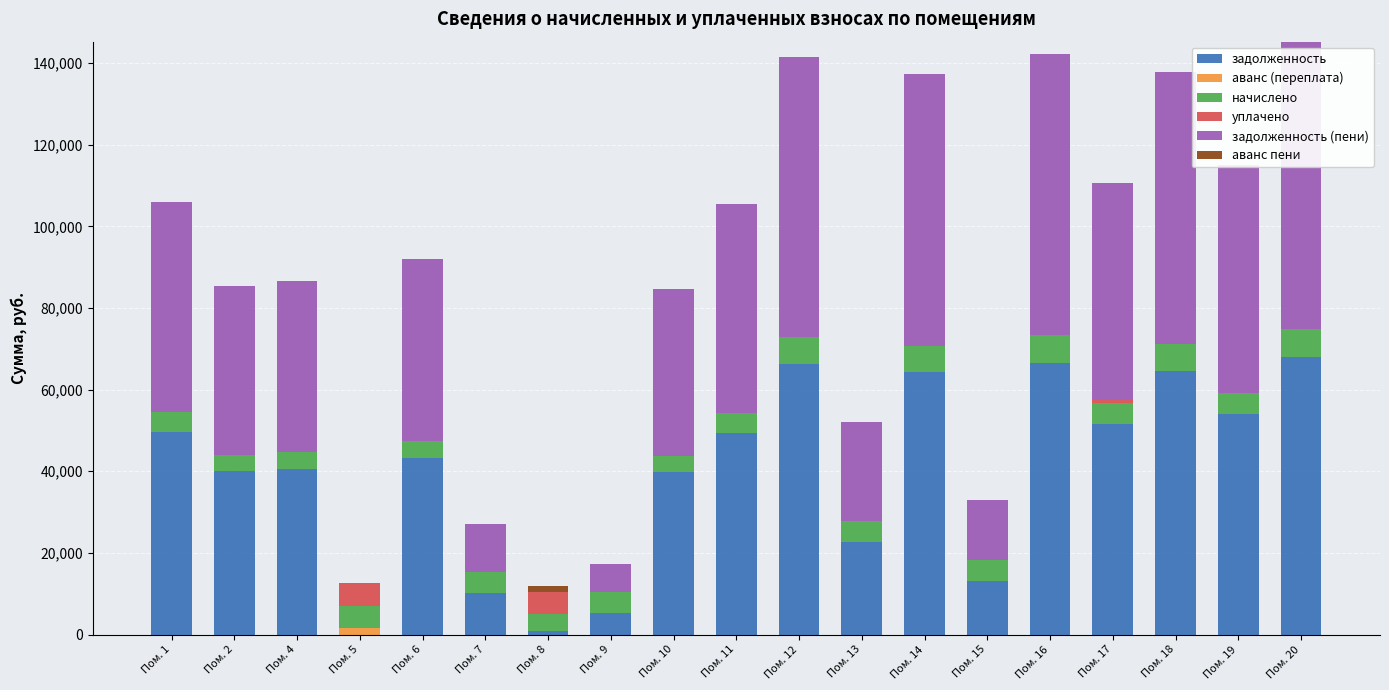

What is the value of the задолженность bar at the 8th from the left?

5393.1